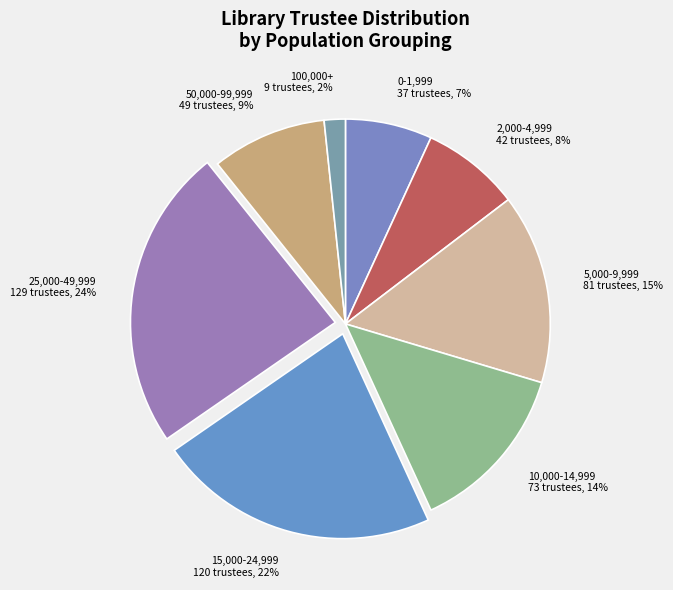

Which has a higher value, 50,000-99,999 or 2,000-4,999?

50,000-99,999